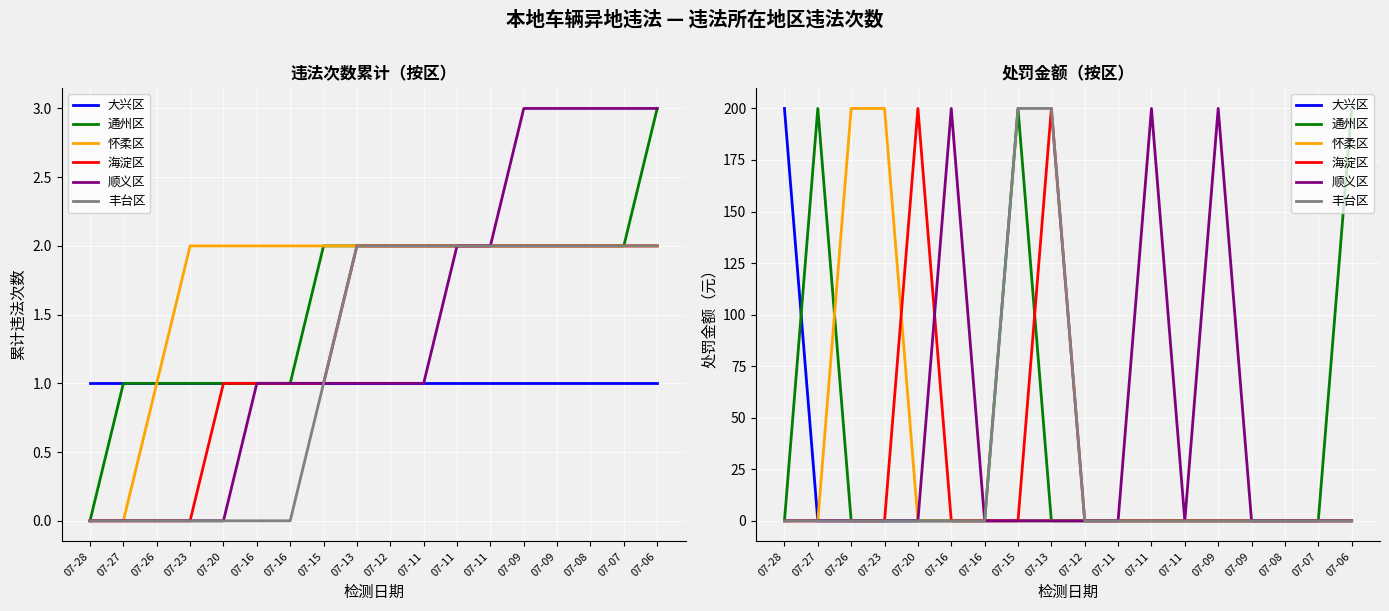

The 顺义区 series shows -73 at 07-28. True or false?

False